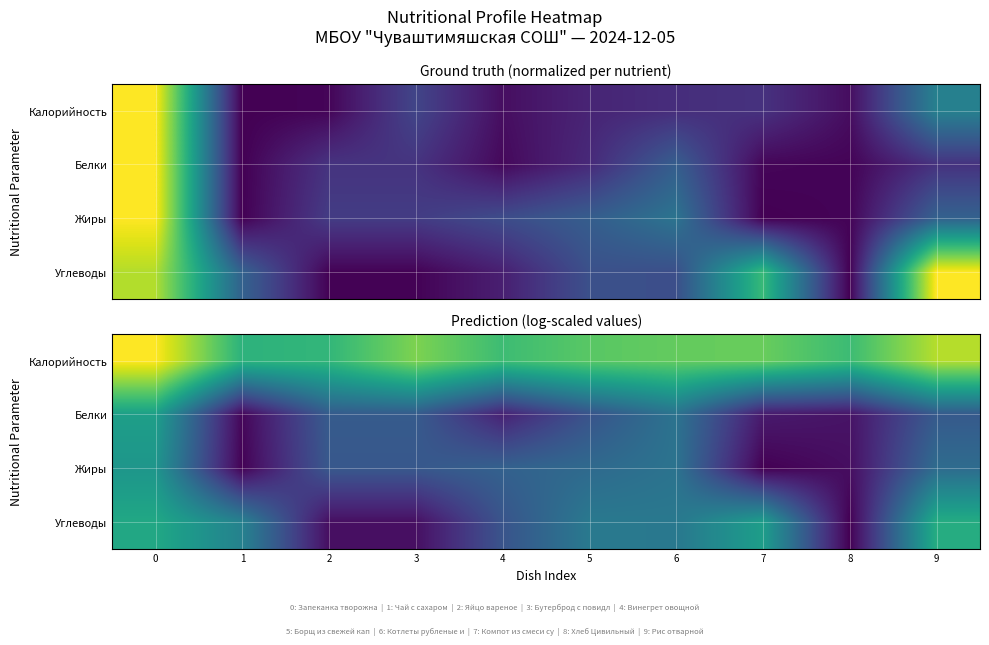

How many data points does each series have?

10